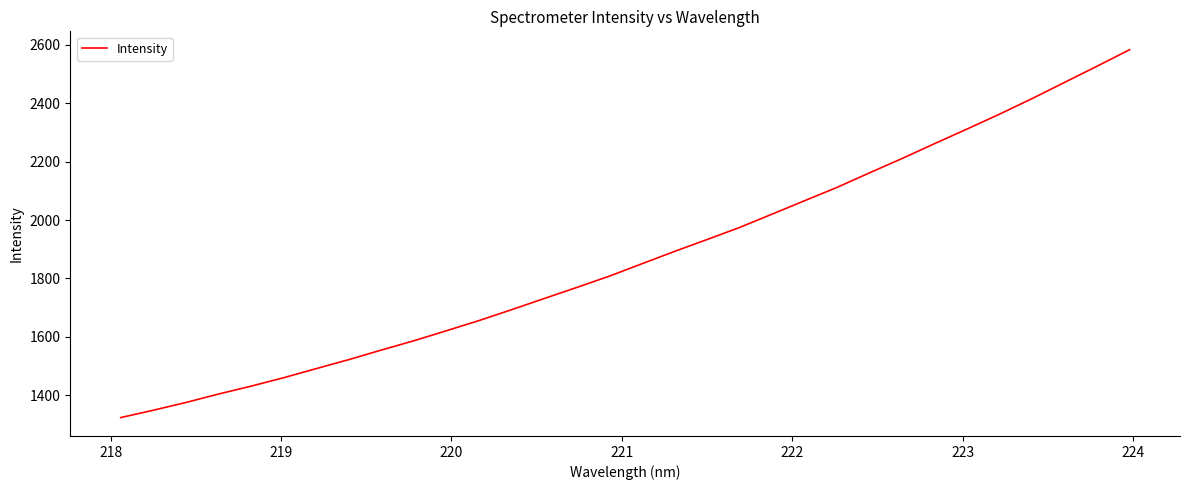

What is the difference between the maximum and minimum values?

1260.2